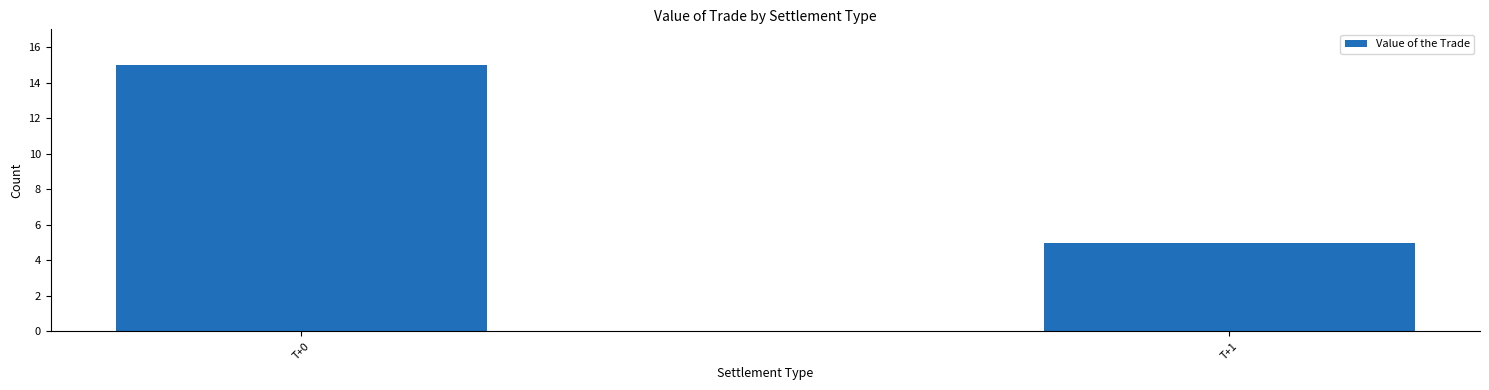

How many values are below 15?

1